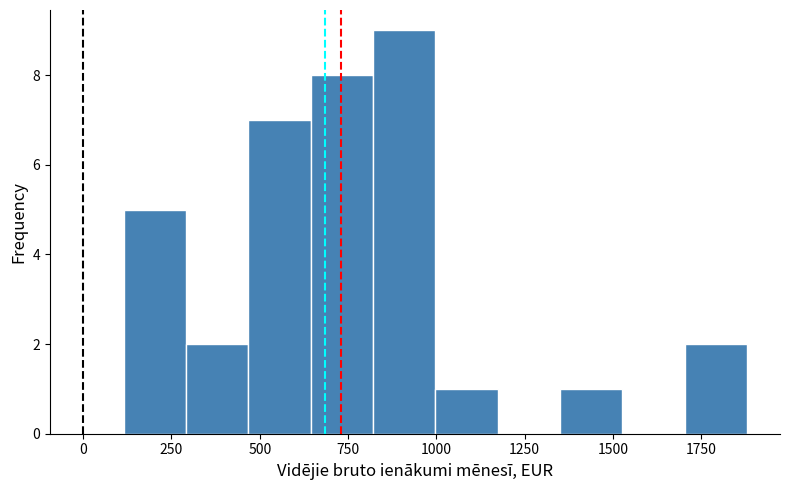

Around what value on the x-axis is the tallest bar? Give the approximate position of its centre, as read against the axis.

900